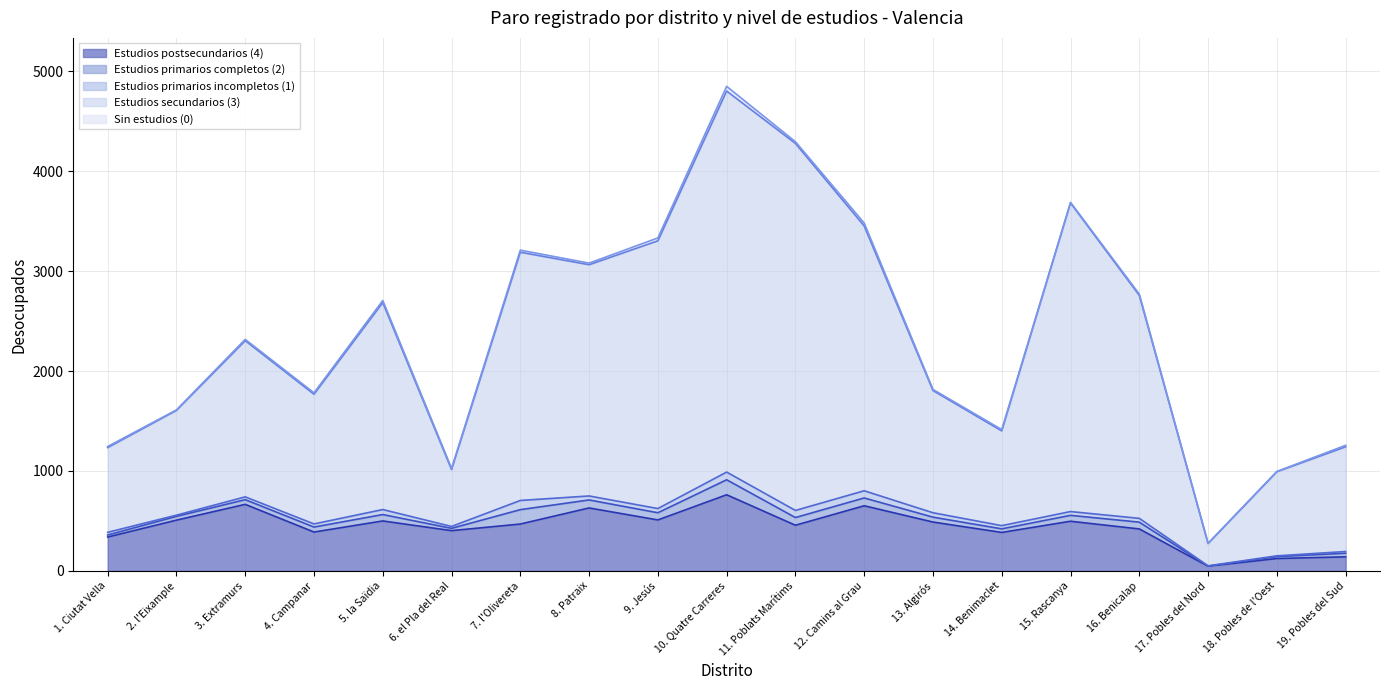

Which series changed the most between 5. la Saïdia and 9. Jesús?

Estudios secundarios (3)